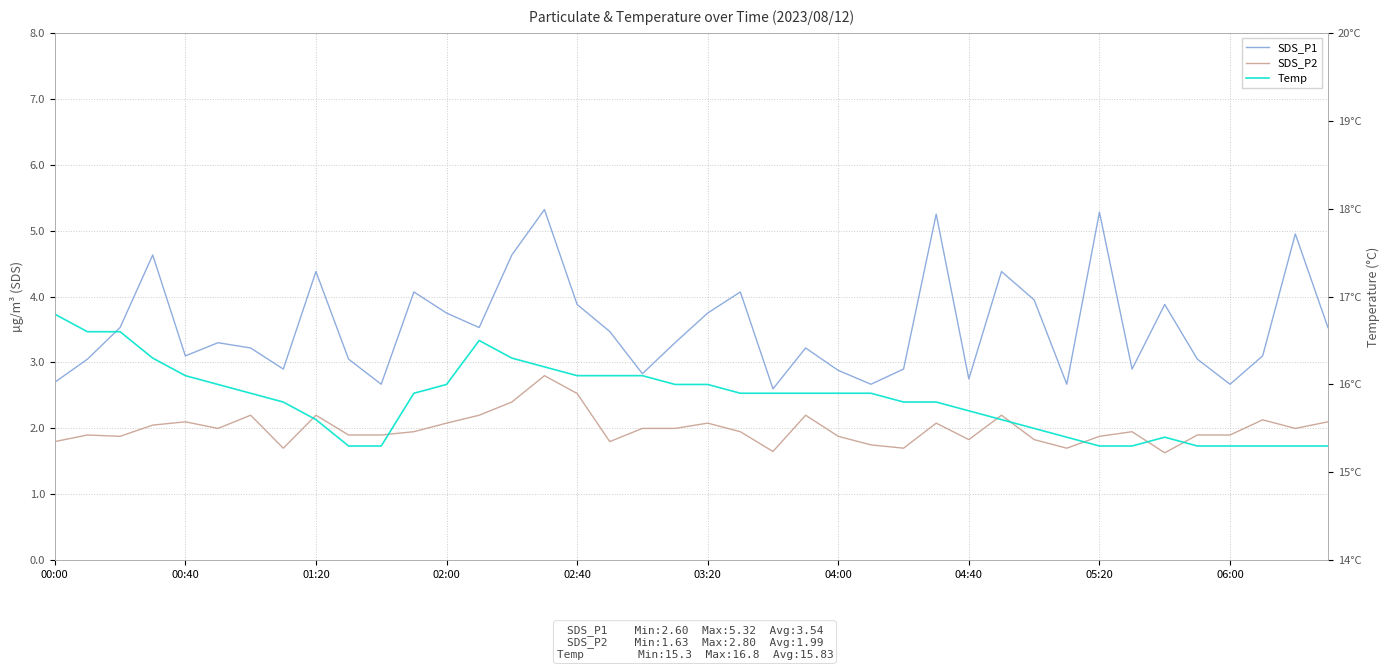

Read the Temp value at 04:40.

15.8